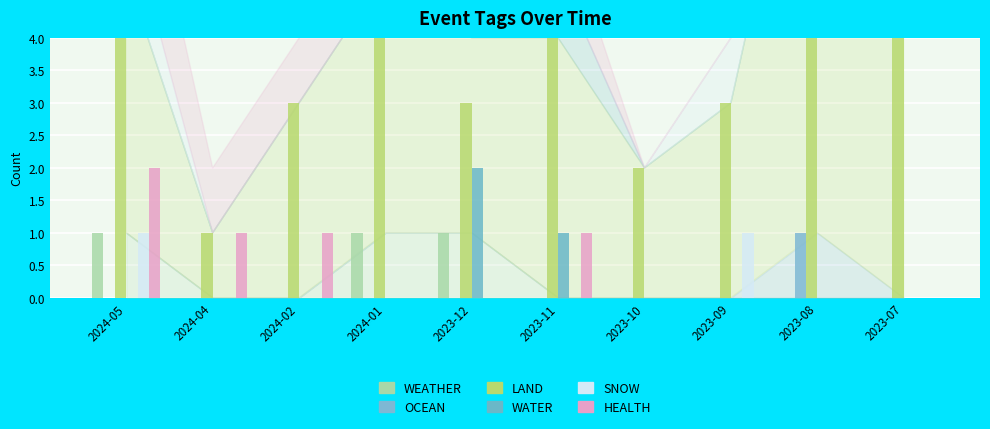

The LAND series shows 8 at 2023-08. True or false?

True